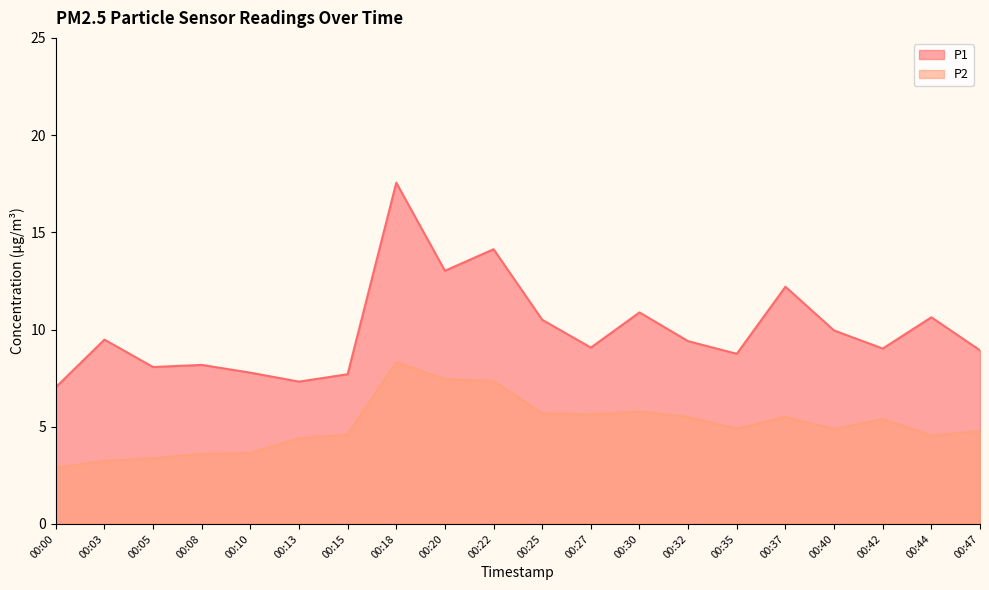

The P2 series shows 9.3 at 00:42. True or false?

False